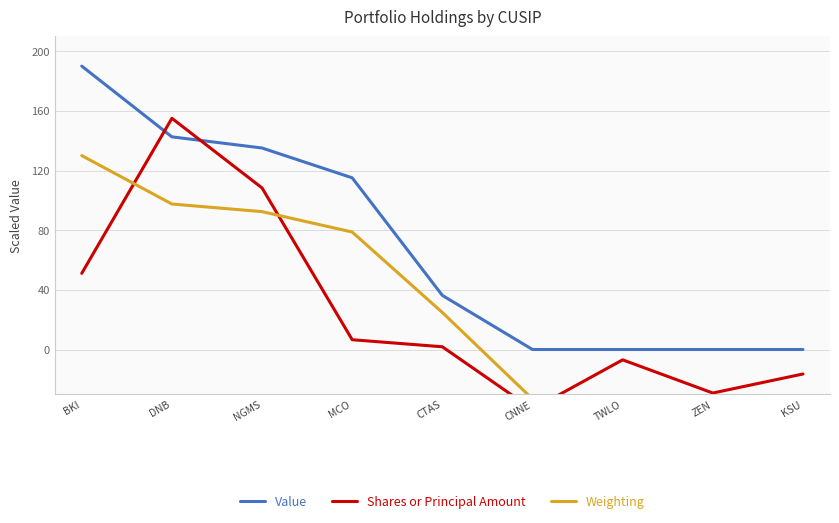

What is the difference between the maximum and minimum values in the Shares or Principal Amount series?

195.1